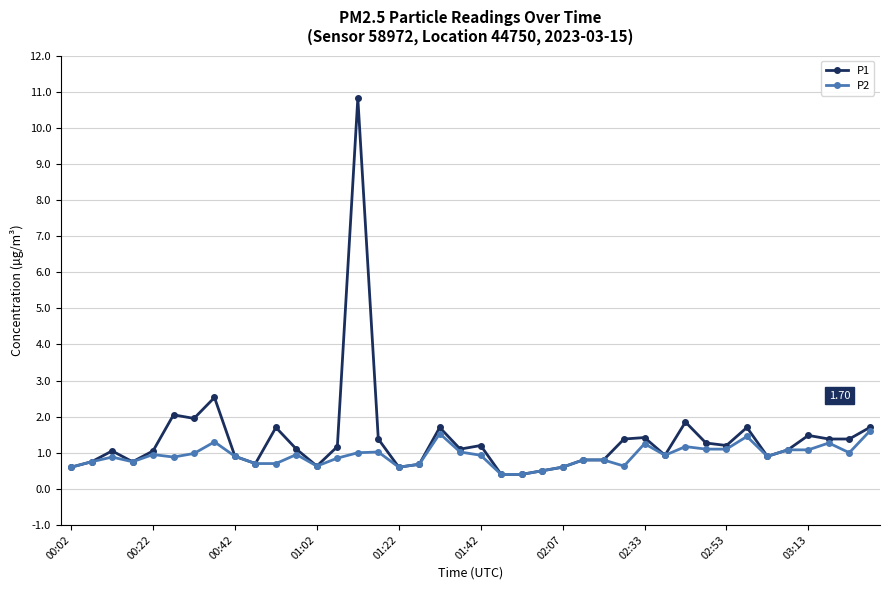

Rank the series by their maximum value, from highest to lowest.

P1, P2